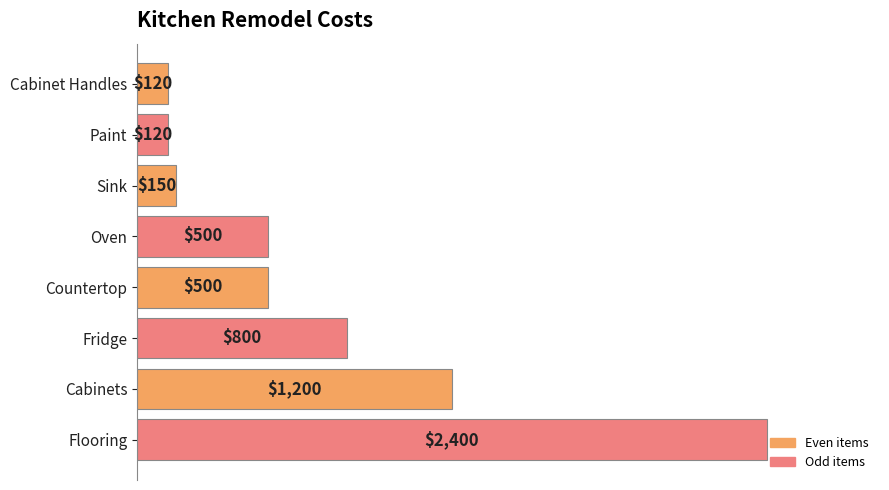

What is the value of the 4th bar from the top?

500